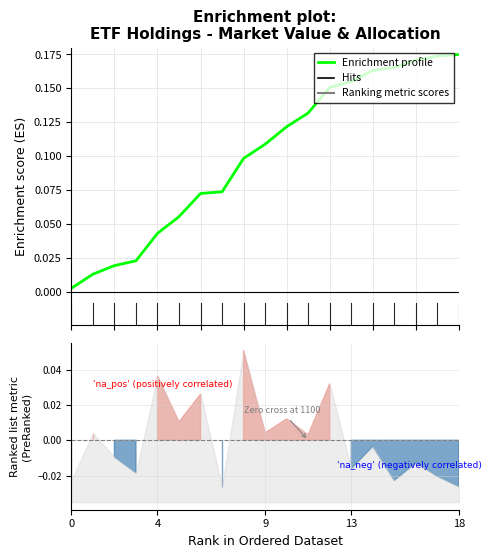

Is it true that the value at 7 is 0.1?

False